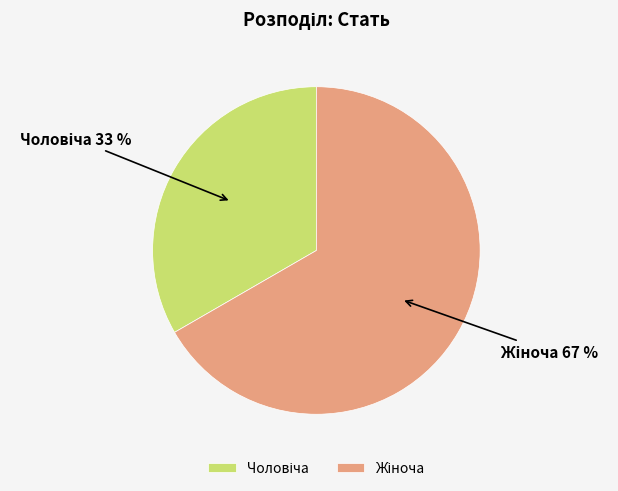

How many slices are in this pie chart?

2